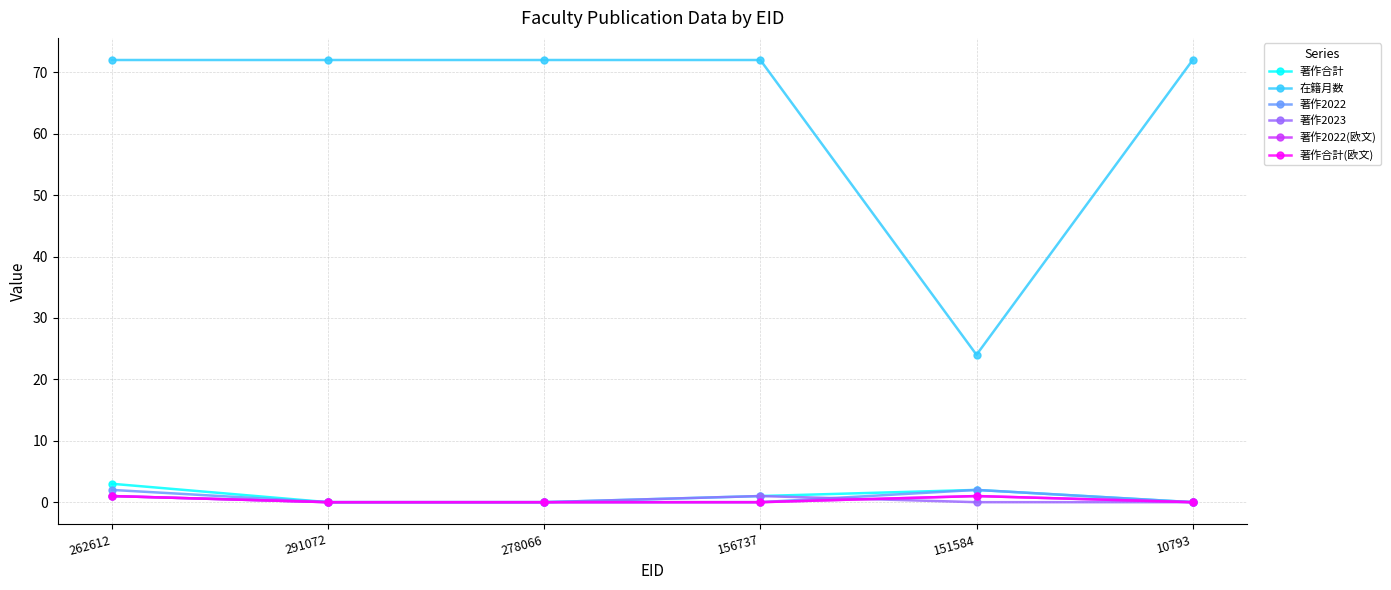

What is the difference between the 著作2022 values at 262612 and 278066?

2